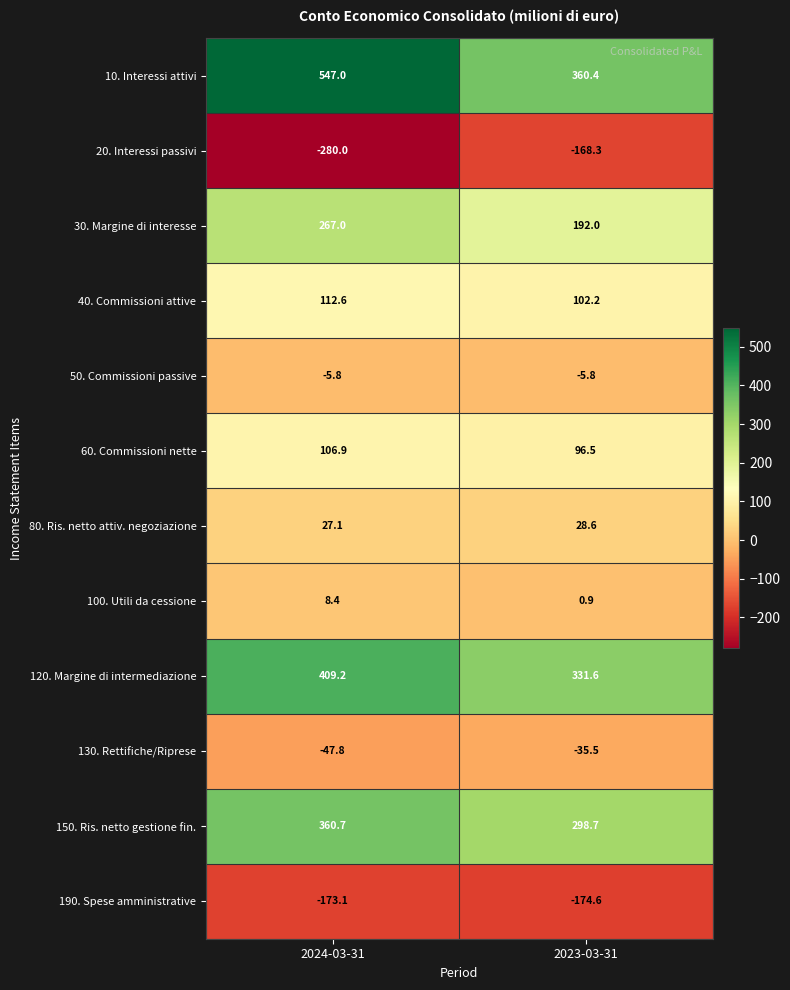

Reading left to right, what are all the values shown in this chart?

10. Interessi attivi: 2024-03-31=547.0	2023-03-31=360.4
20. Interessi passivi: 2024-03-31=-280.0	2023-03-31=-168.3
30. Margine di interesse: 2024-03-31=267.0	2023-03-31=192.0
40. Commissioni attive: 2024-03-31=112.6	2023-03-31=102.2
50. Commissioni passive: 2024-03-31=-5.8	2023-03-31=-5.8
60. Commissioni nette: 2024-03-31=106.9	2023-03-31=96.5
80. Ris. netto attiv. negoziazione: 2024-03-31=27.1	2023-03-31=28.6
100. Utili da cessione: 2024-03-31=8.4	2023-03-31=0.9
120. Margine di intermediazione: 2024-03-31=409.2	2023-03-31=331.6
130. Rettifiche/Riprese: 2024-03-31=-47.8	2023-03-31=-35.5
150. Ris. netto gestione fin.: 2024-03-31=360.7	2023-03-31=298.7
190. Spese amministrative: 2024-03-31=-173.1	2023-03-31=-174.6